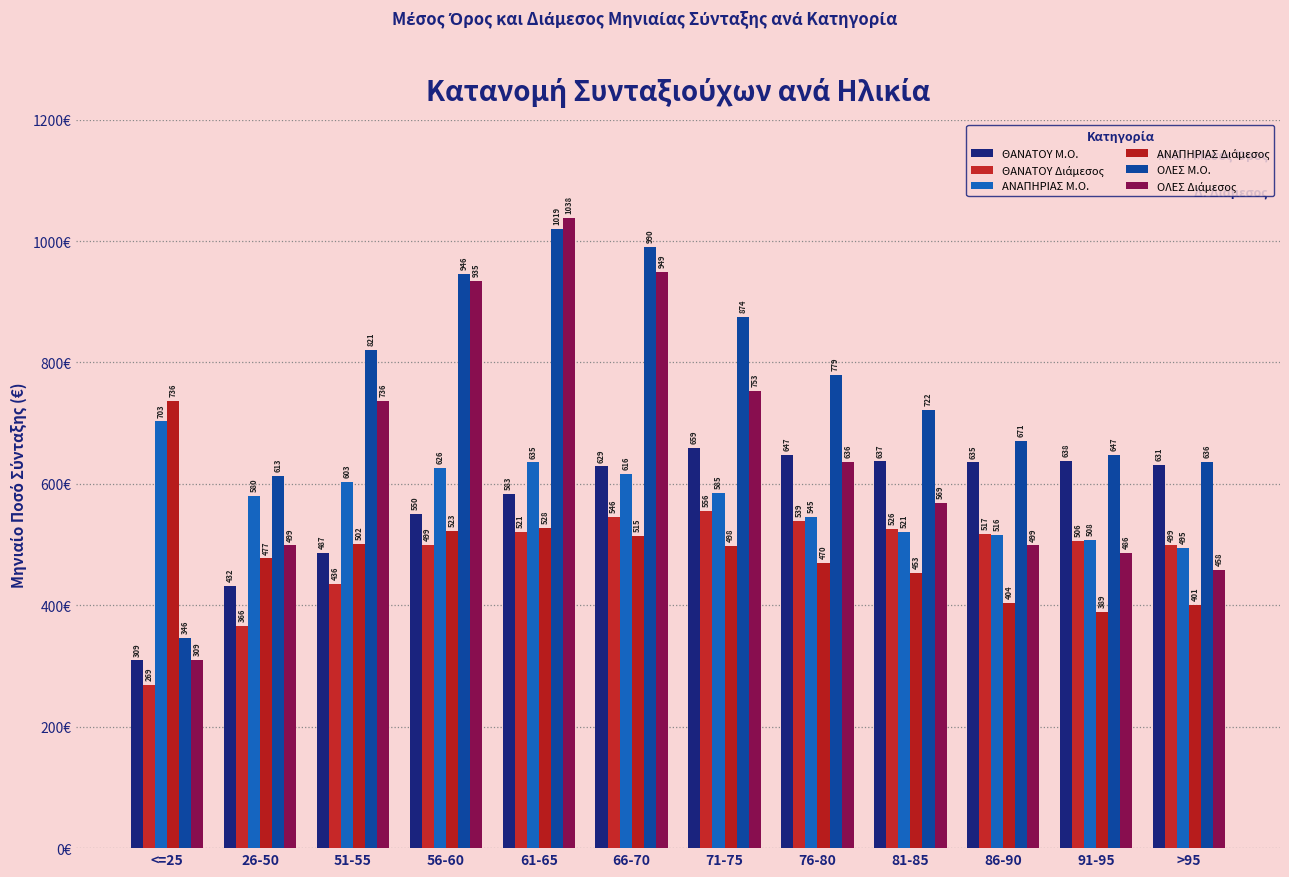

Where is ΟΛΕΣ Μ.Ο. nearest to the value 682?

86-90